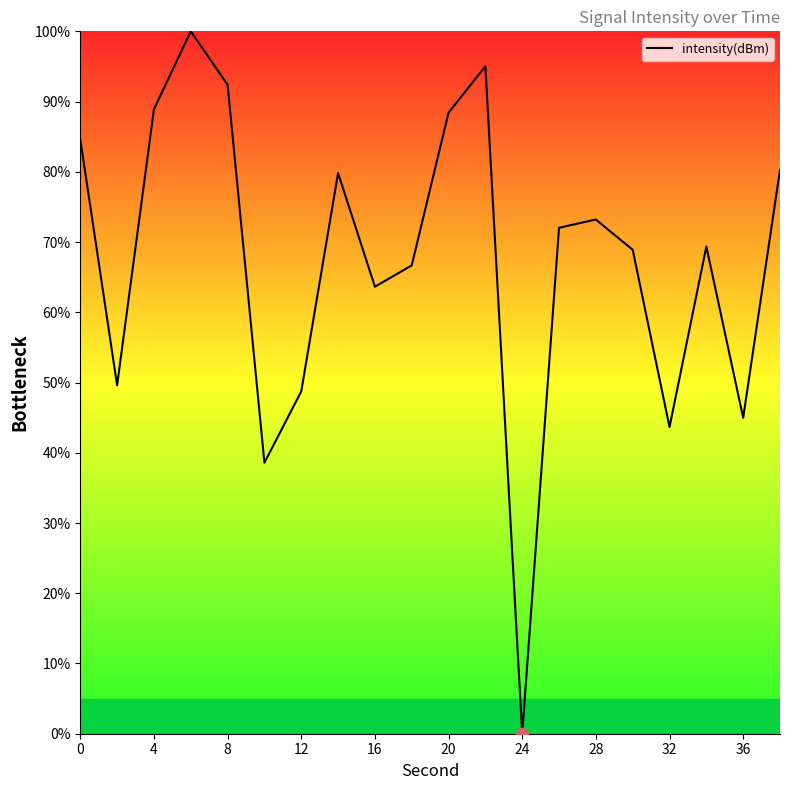

What is the difference between the maximum and minimum values?

100.0